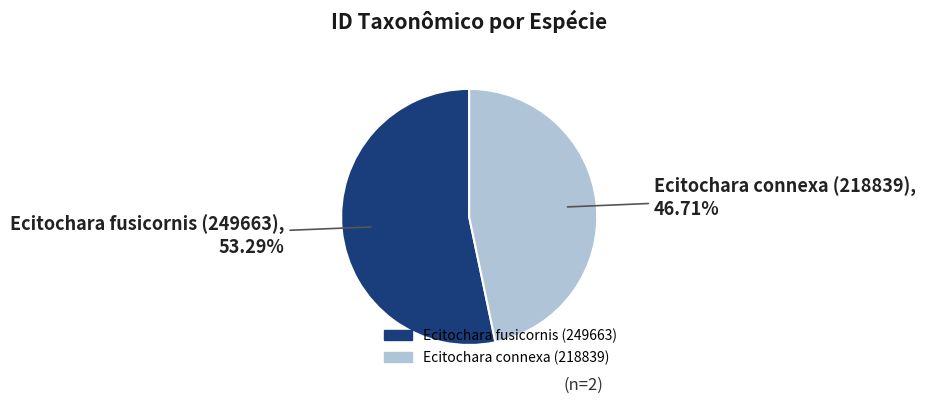

Which category accounts for the majority?

Ecitochara fusicornis (249663)